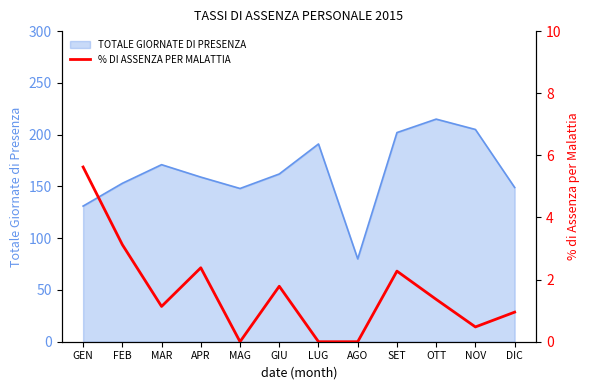

True or false: the data shows 3.6 at SET.

False